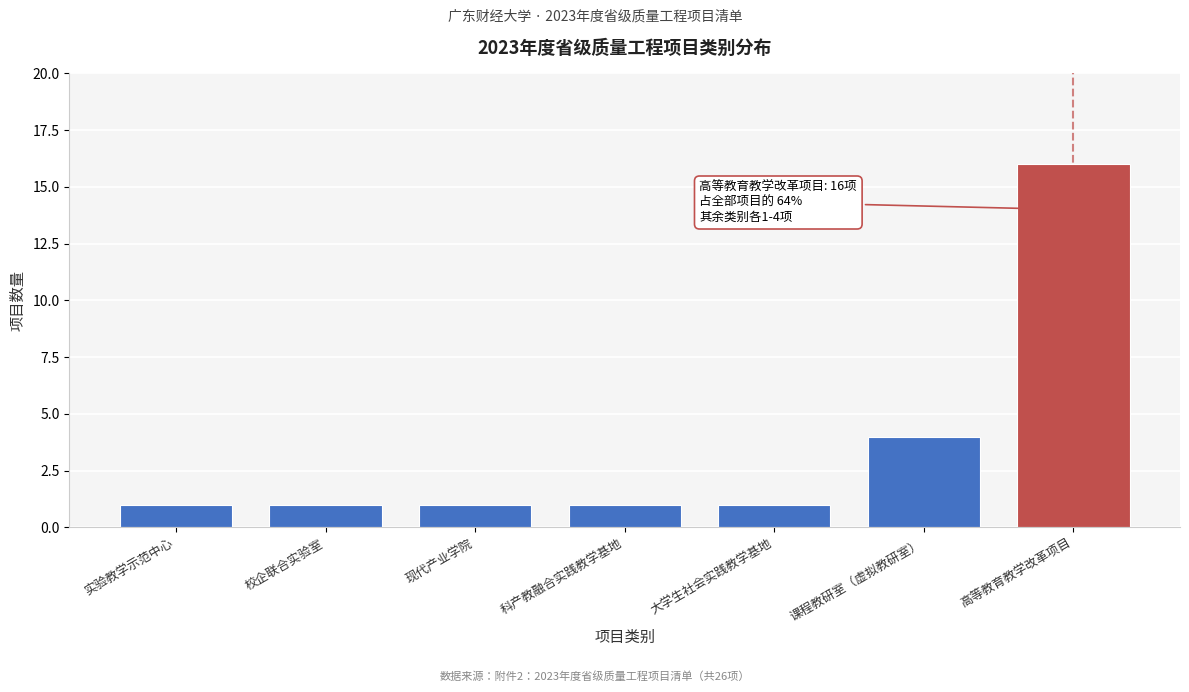

Reading left to right, extract all data points from this chart.

实验教学示范中心=1	校企联合实验室=1	现代产业学院=1	科产教融合实践教学基地=1	大学生社会实践教学基地=1	课程教研室（虚拟教研室）=4	高等教育教学改革项目=16